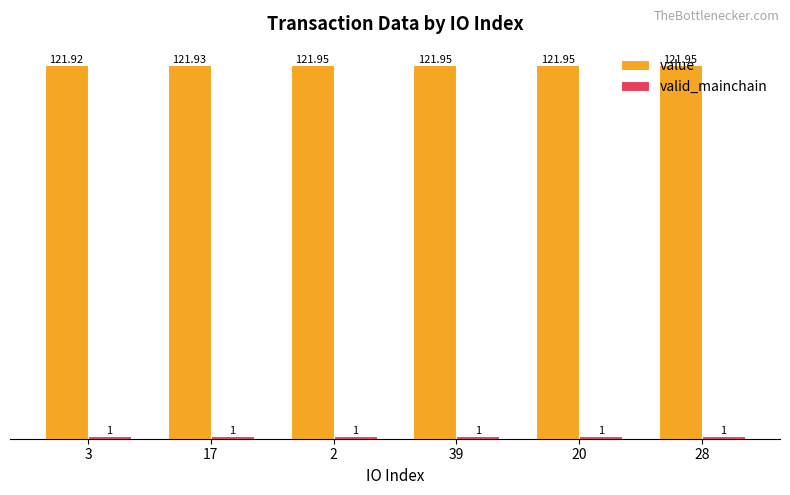

Which series has the largest total across all categories?

value